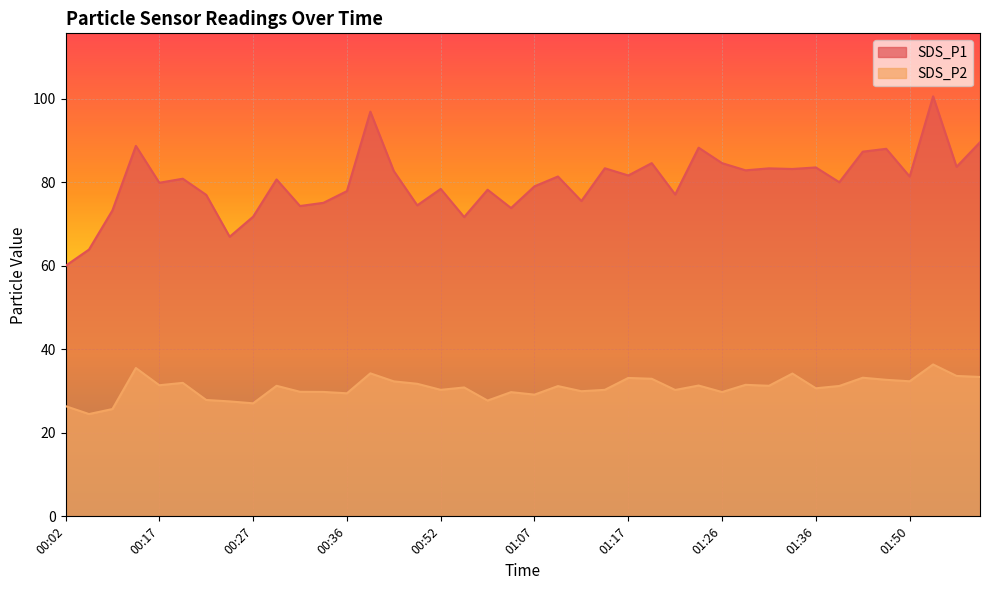

Is the value of SDS_P1 at 01:39 greater than the value of SDS_P2 at 00:54?

Yes